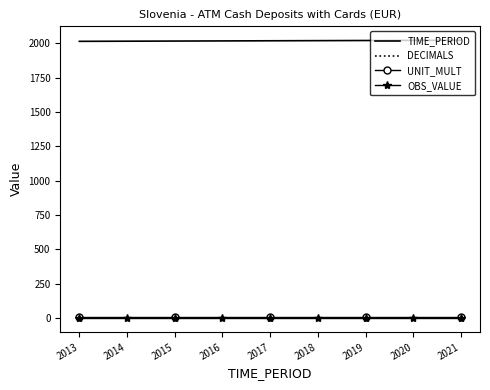

Count the number of data series in this chart.

4